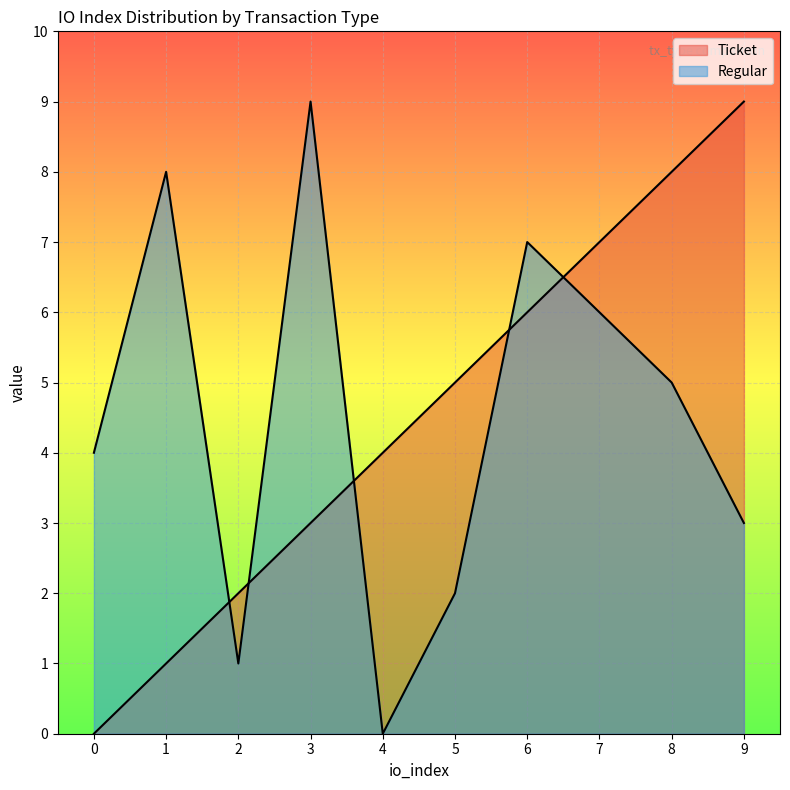

What is the average value of the Regular series?

4